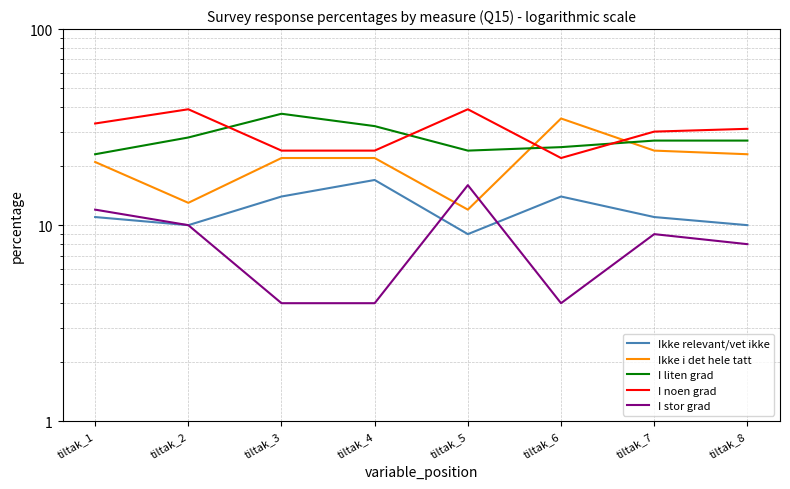

Does the chart have visible grid lines?

Yes